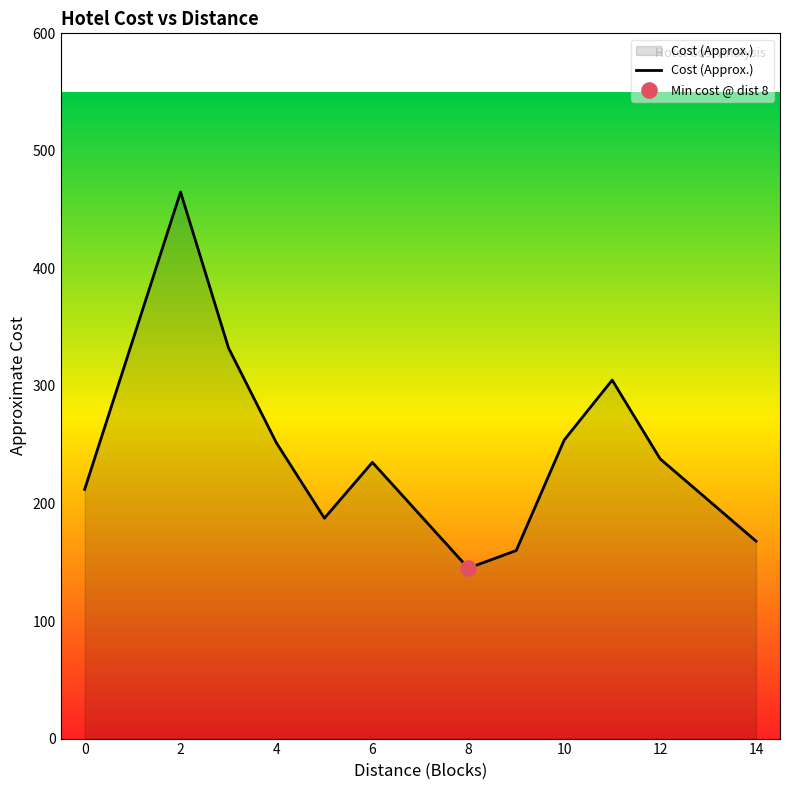

What is the greatest value displayed?

465.0